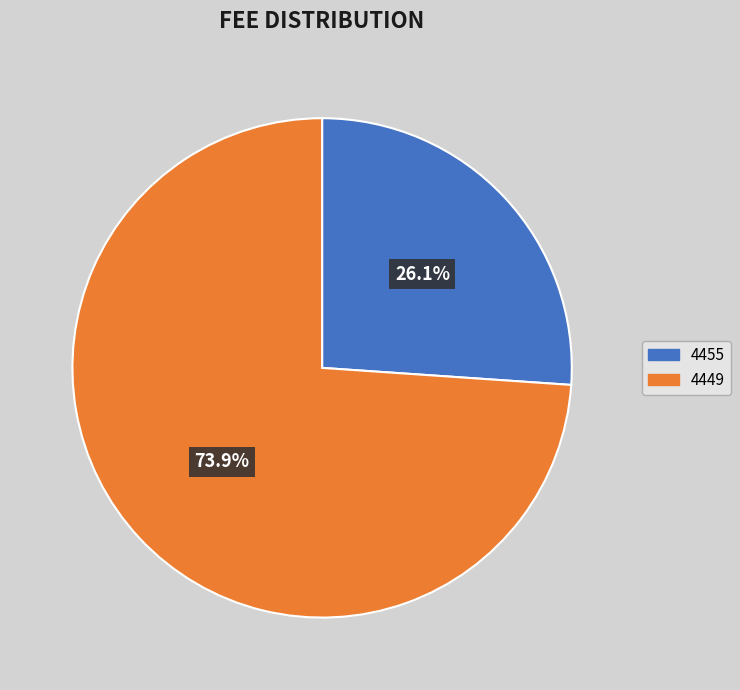

Approximately how many times larger is the value at 4455 compared to 4449?

0.4